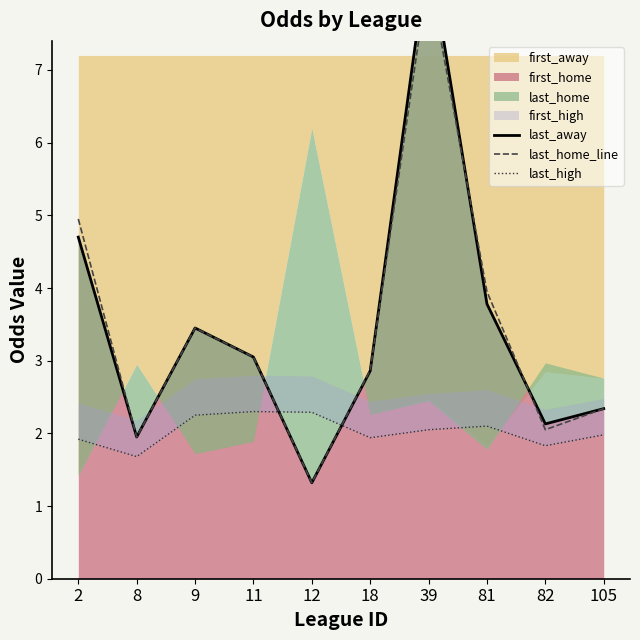

At which category does last_away reach its first local peak?

9